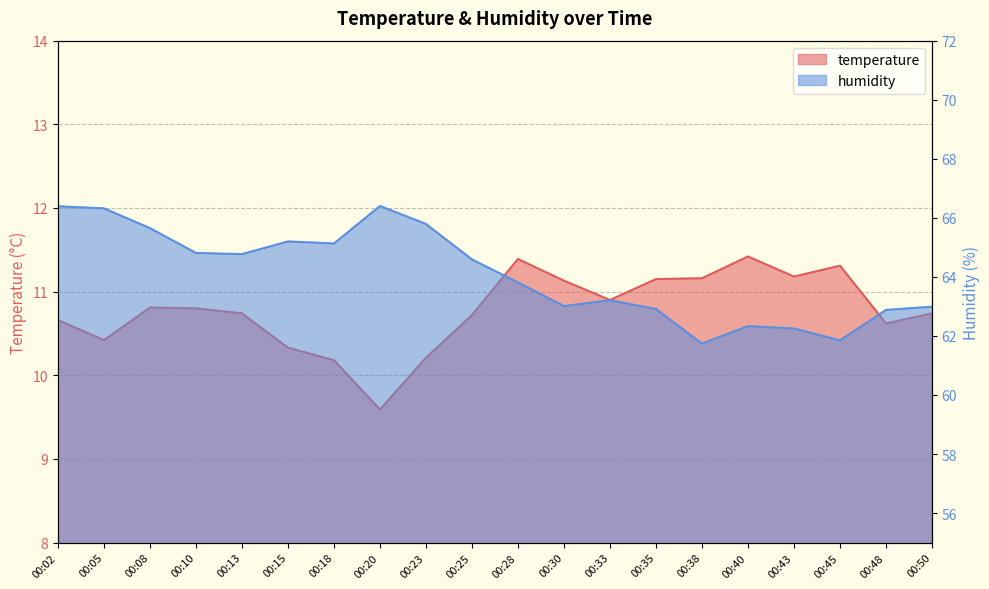

Reading right to left, list all the values displayed in this chart.

temperature: 00:50=10.7	00:48=10.6	00:45=11.3	00:43=11.2	00:40=11.4	00:38=11.2	00:35=11.2	00:33=10.9	00:30=11.1	00:28=11.4	00:25=10.7	00:23=10.2	00:20=9.6	00:18=10.2	00:15=10.3	00:13=10.7	00:10=10.8	00:08=10.8	00:05=10.4	00:02=10.7
humidity: 00:50=63.0	00:48=62.9	00:45=61.9	00:43=62.2	00:40=62.3	00:38=61.7	00:35=62.9	00:33=63.2	00:30=63.0	00:28=63.8	00:25=64.6	00:23=65.8	00:20=66.4	00:18=65.1	00:15=65.2	00:13=64.8	00:10=64.8	00:08=65.7	00:05=66.3	00:02=66.4